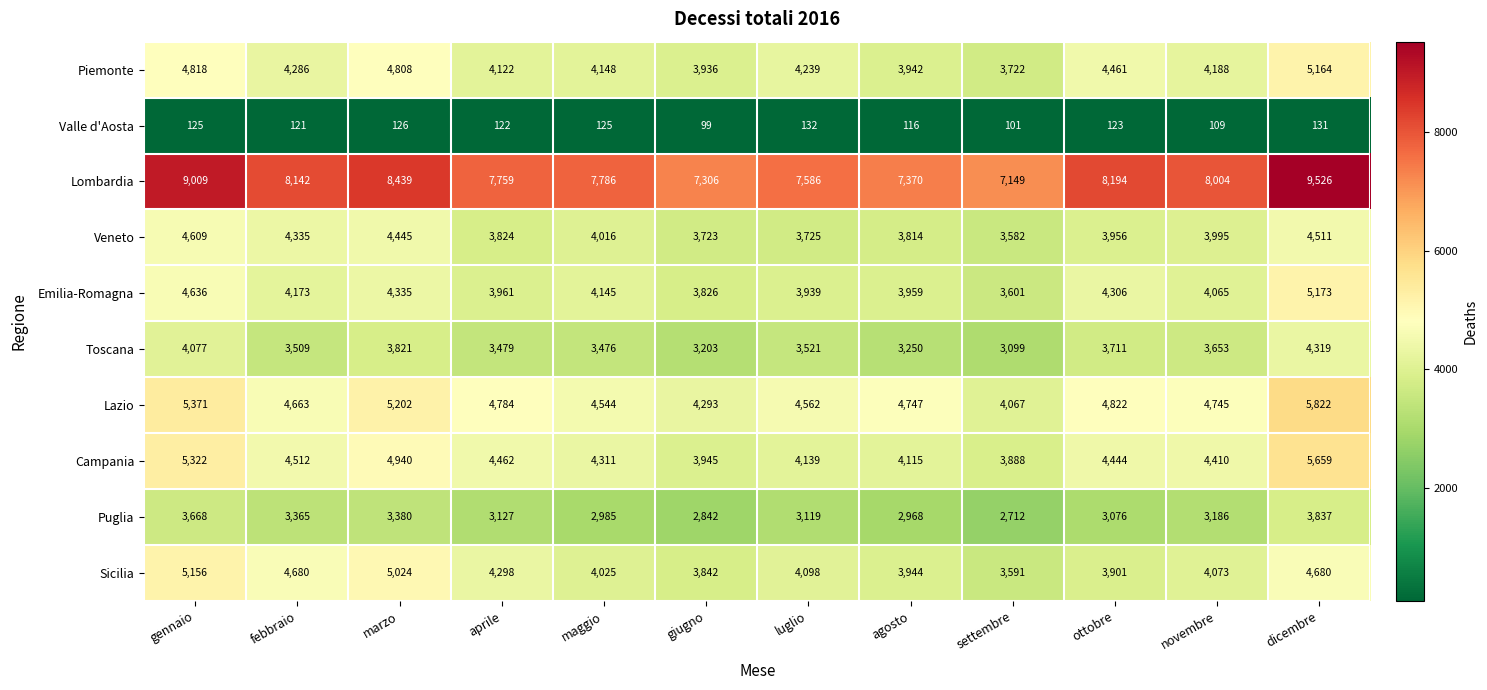

What value does the Emilia-Romagna series have at aprile, to the nearest 10?

3960